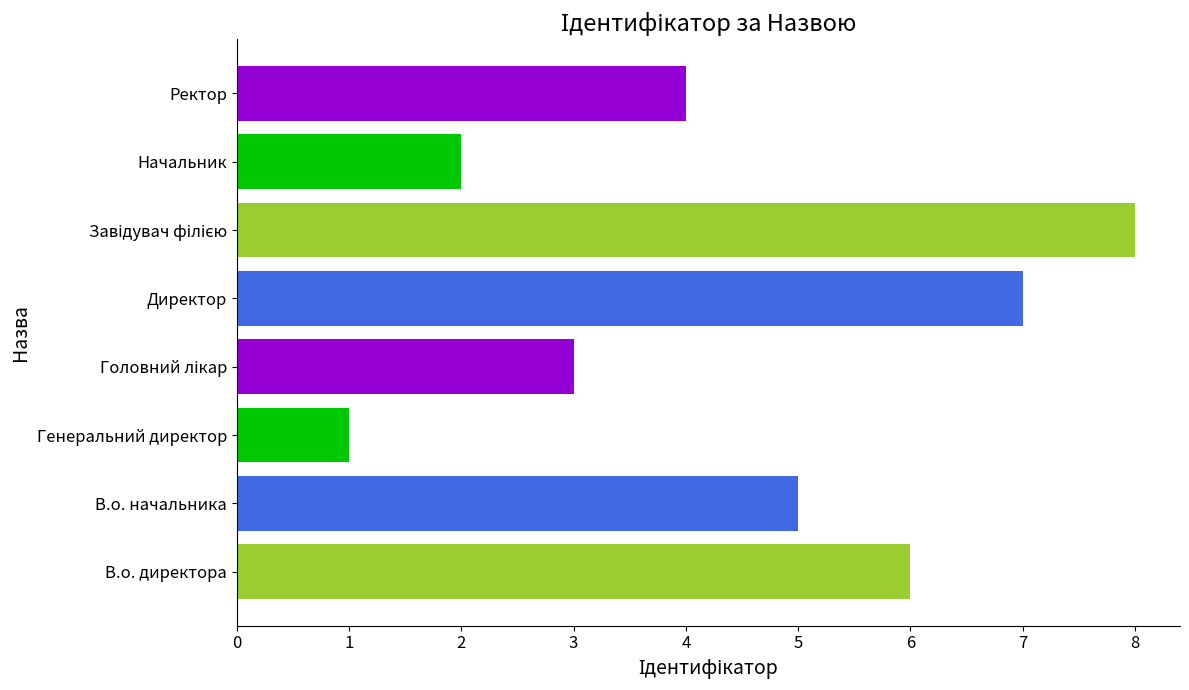

Reading top to bottom, transcribe all the data shown in this chart.

4	2	8	7	3	1	5	6